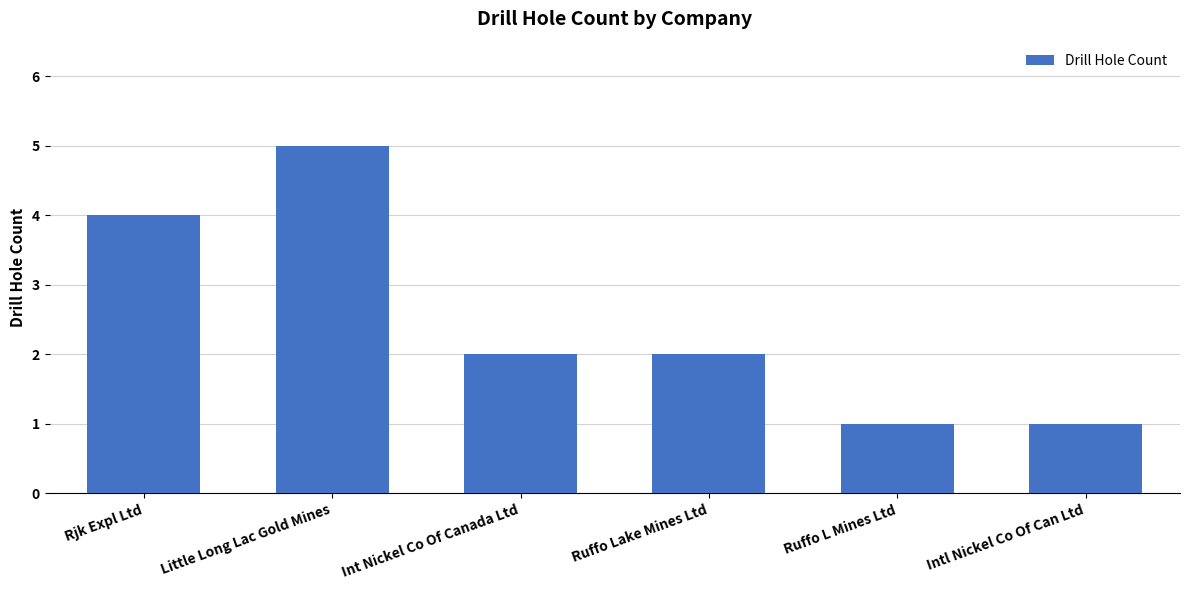

Which label corresponds to the largest value in the chart?

Little Long Lac Gold Mines